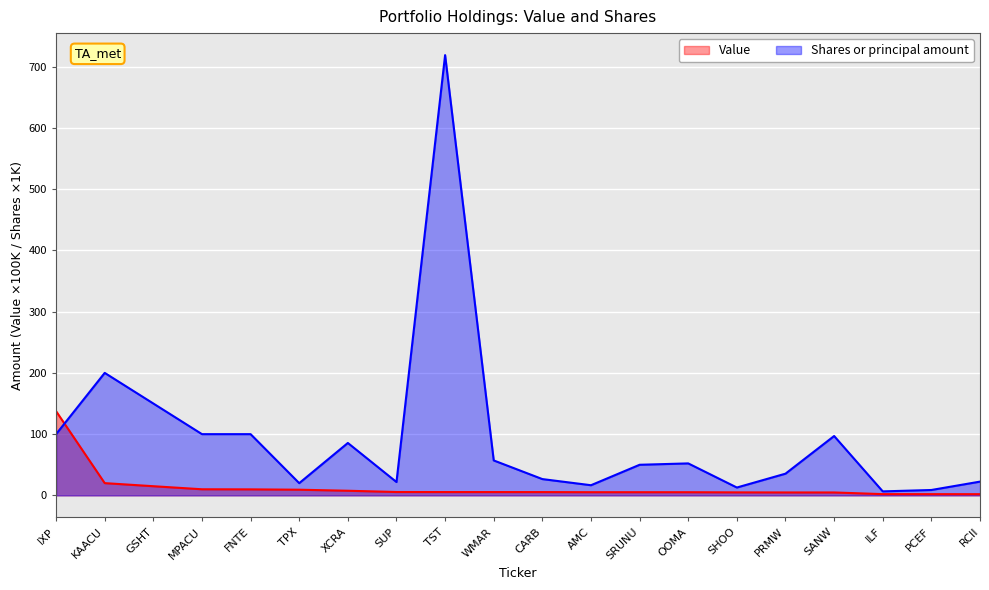

Between SANW and KAACU, which is larger?

KAACU